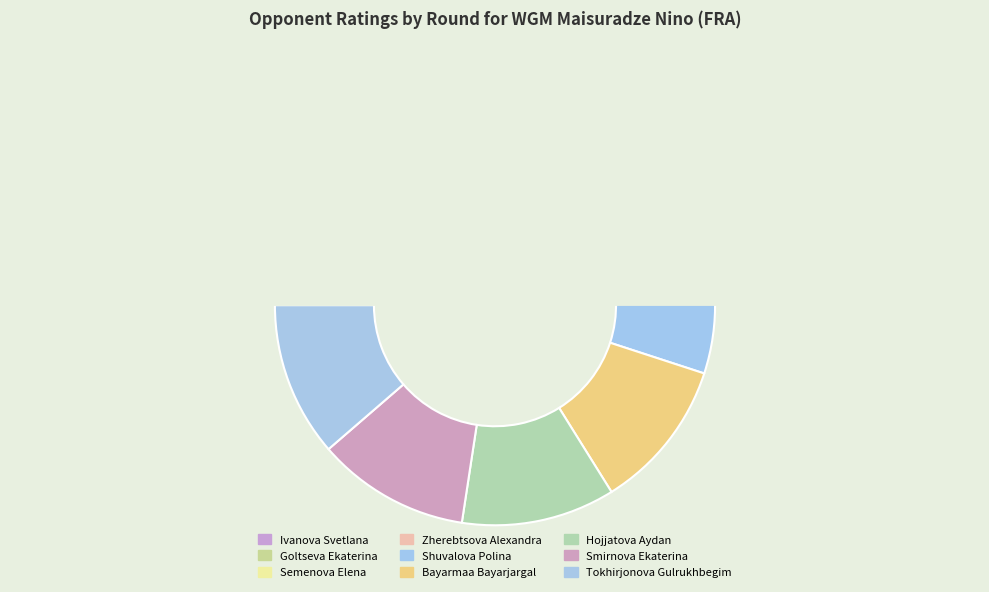

Is there a majority slice in this chart?

No